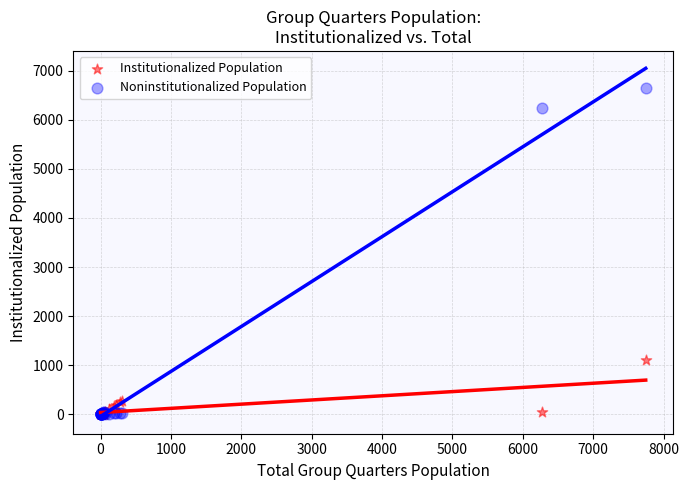

Across all series, what Y value is closest to 3318?

1109